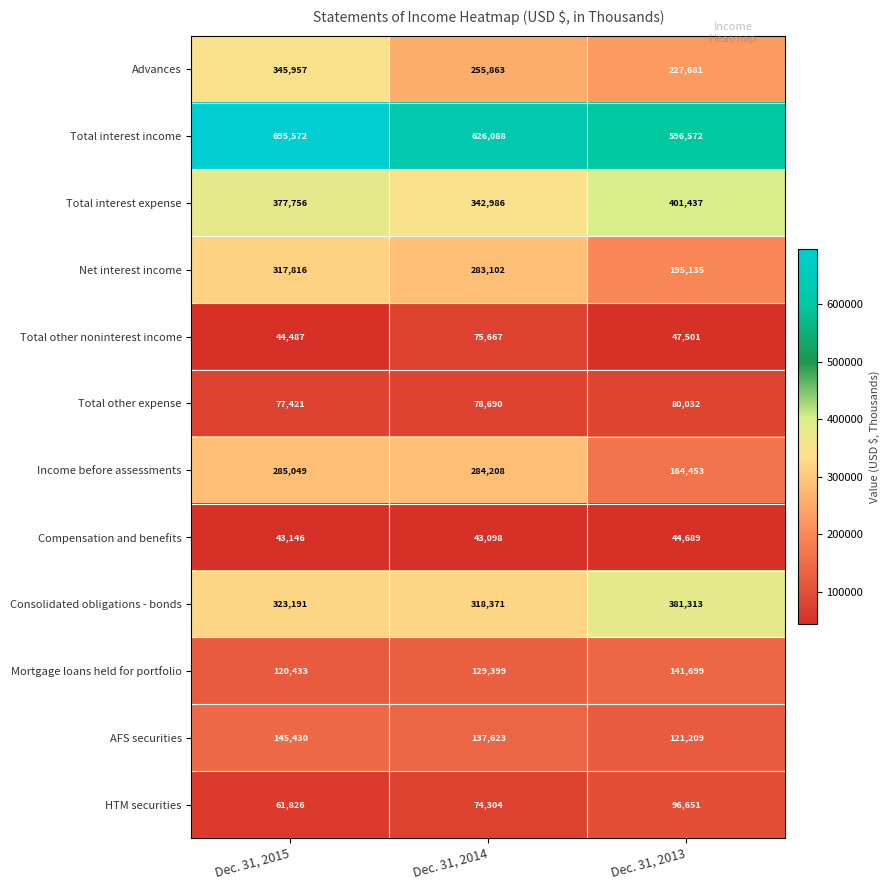

Which series has the largest range (max minus min)?

Net interest income